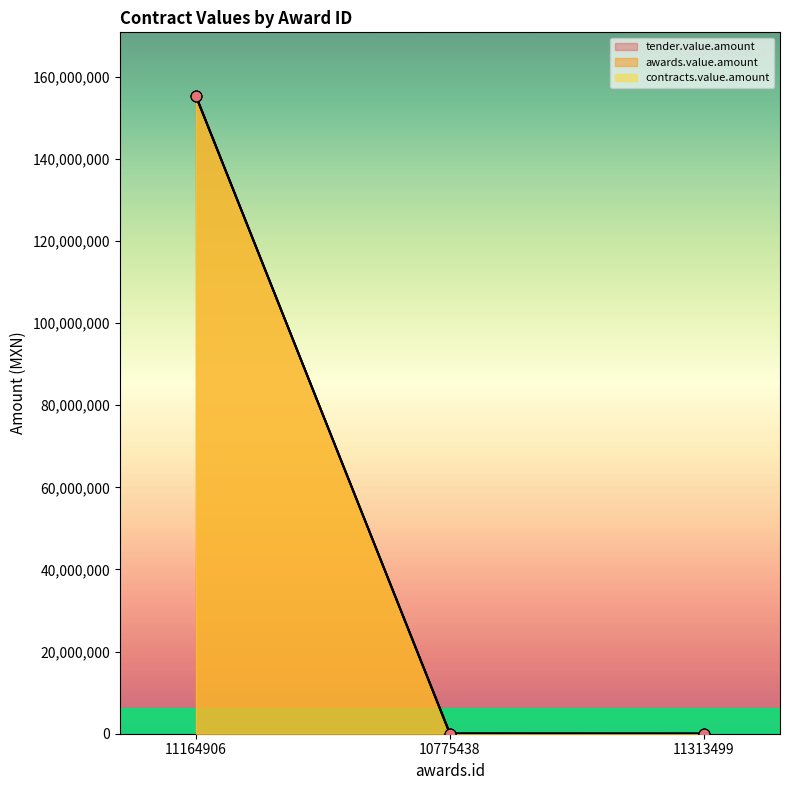

At how many categories does at least one series exceed 79480851?

1